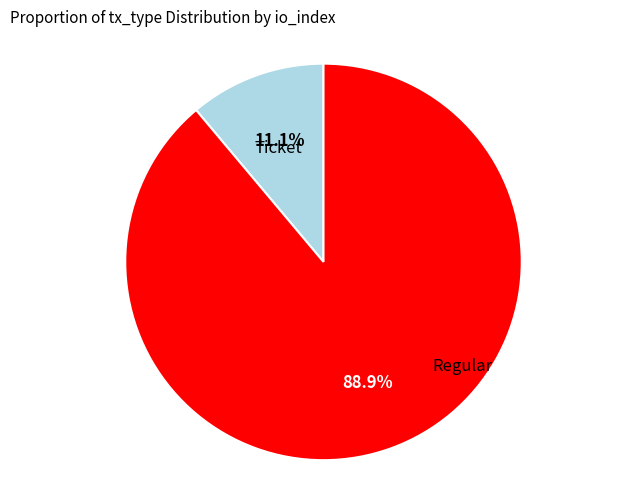

Count the number of slices in the pie.

2